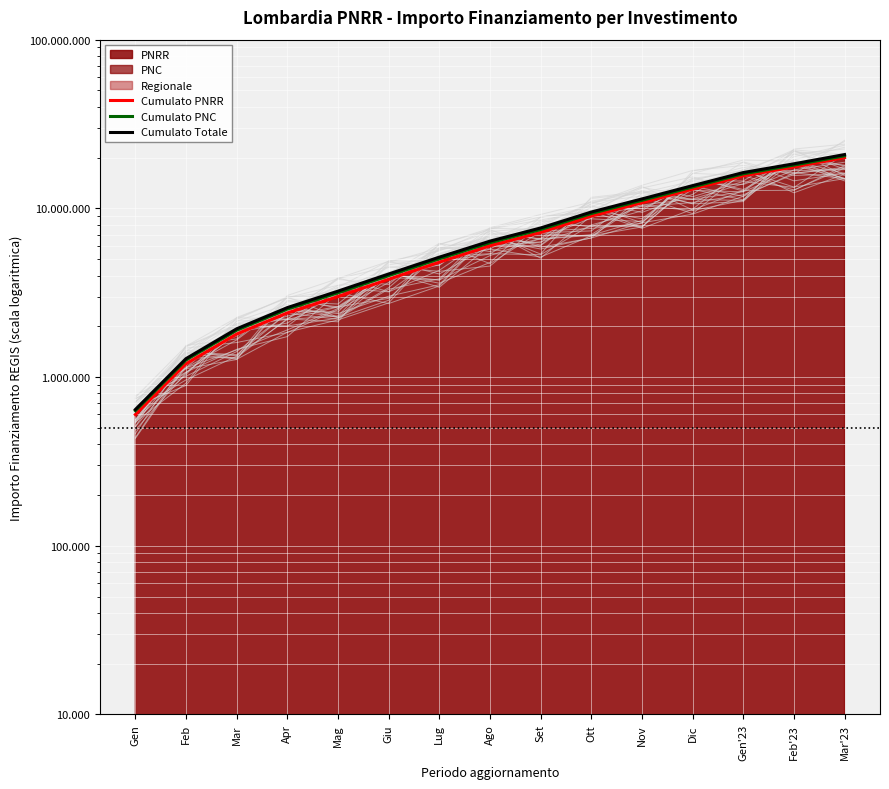

What value does the Cumulato PNC series have at Apr?

2529016